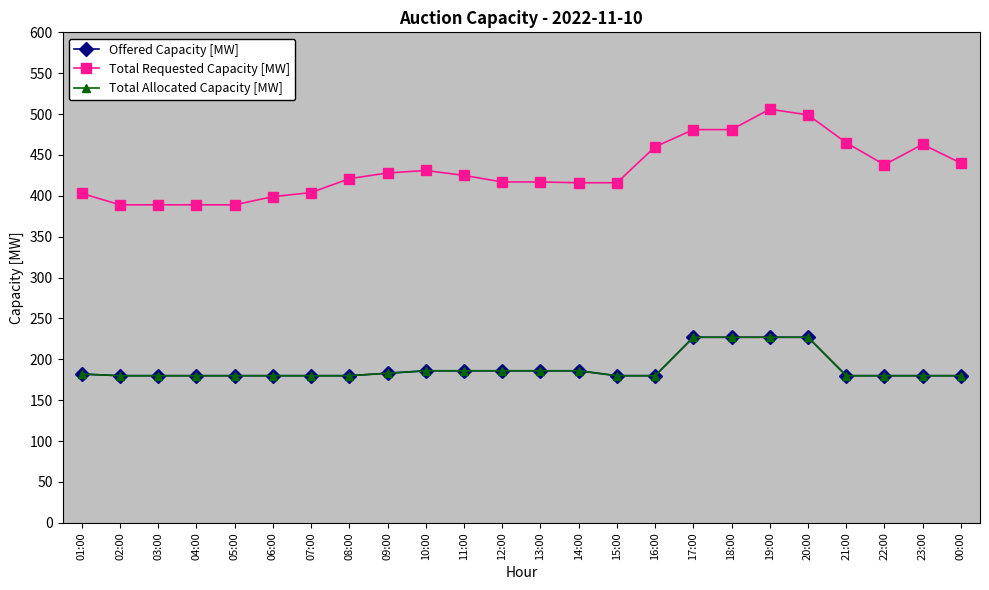

What is the sum of the Offered Capacity [MW] values at 12:00 and 22:00?

366